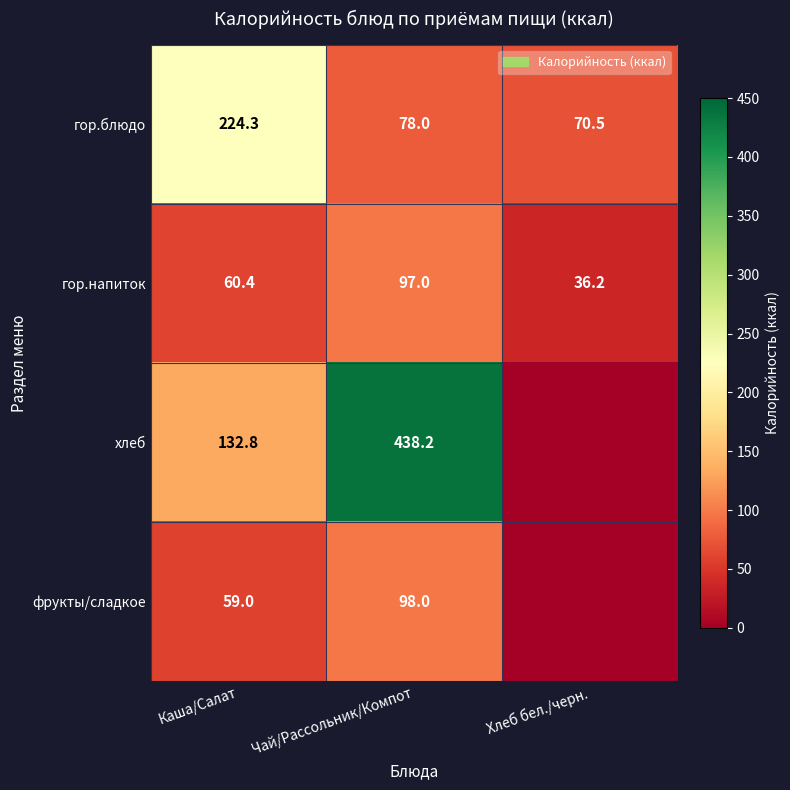

How many categories are shown in the chart?

3